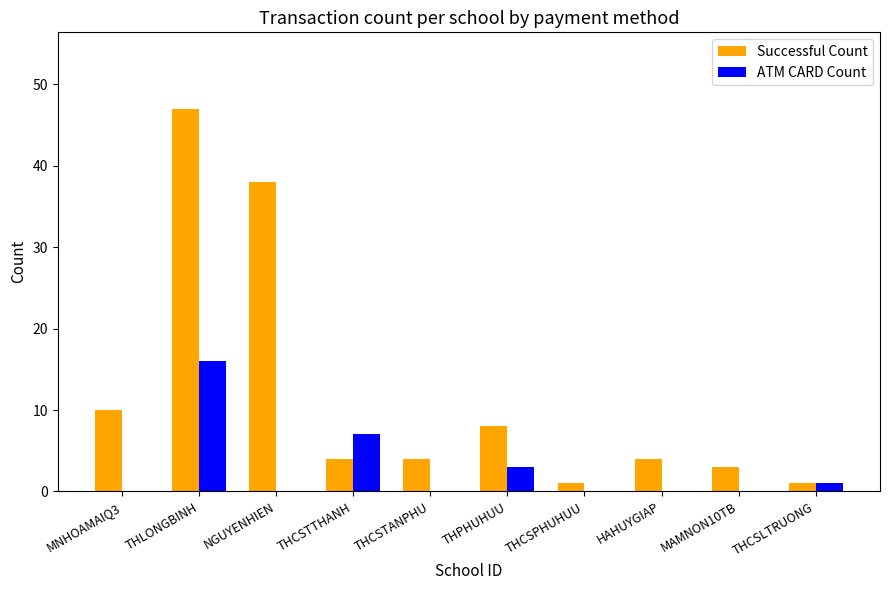

What is the sum of all ATM CARD Count values?

27